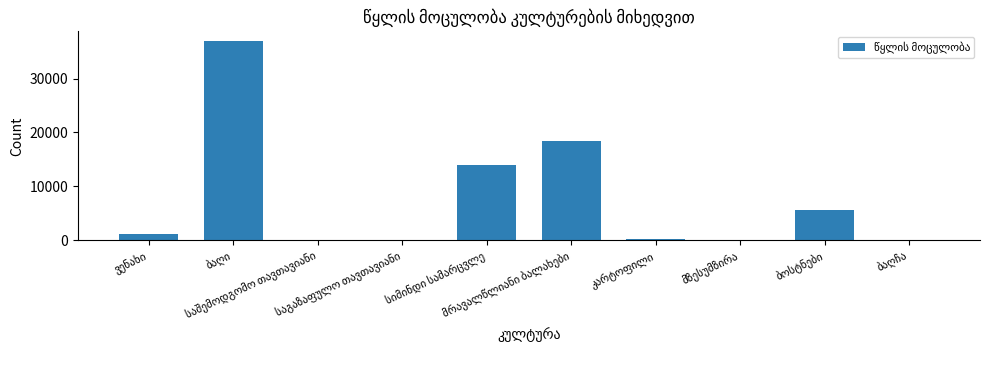

Does the chart contain stacked bars?

No